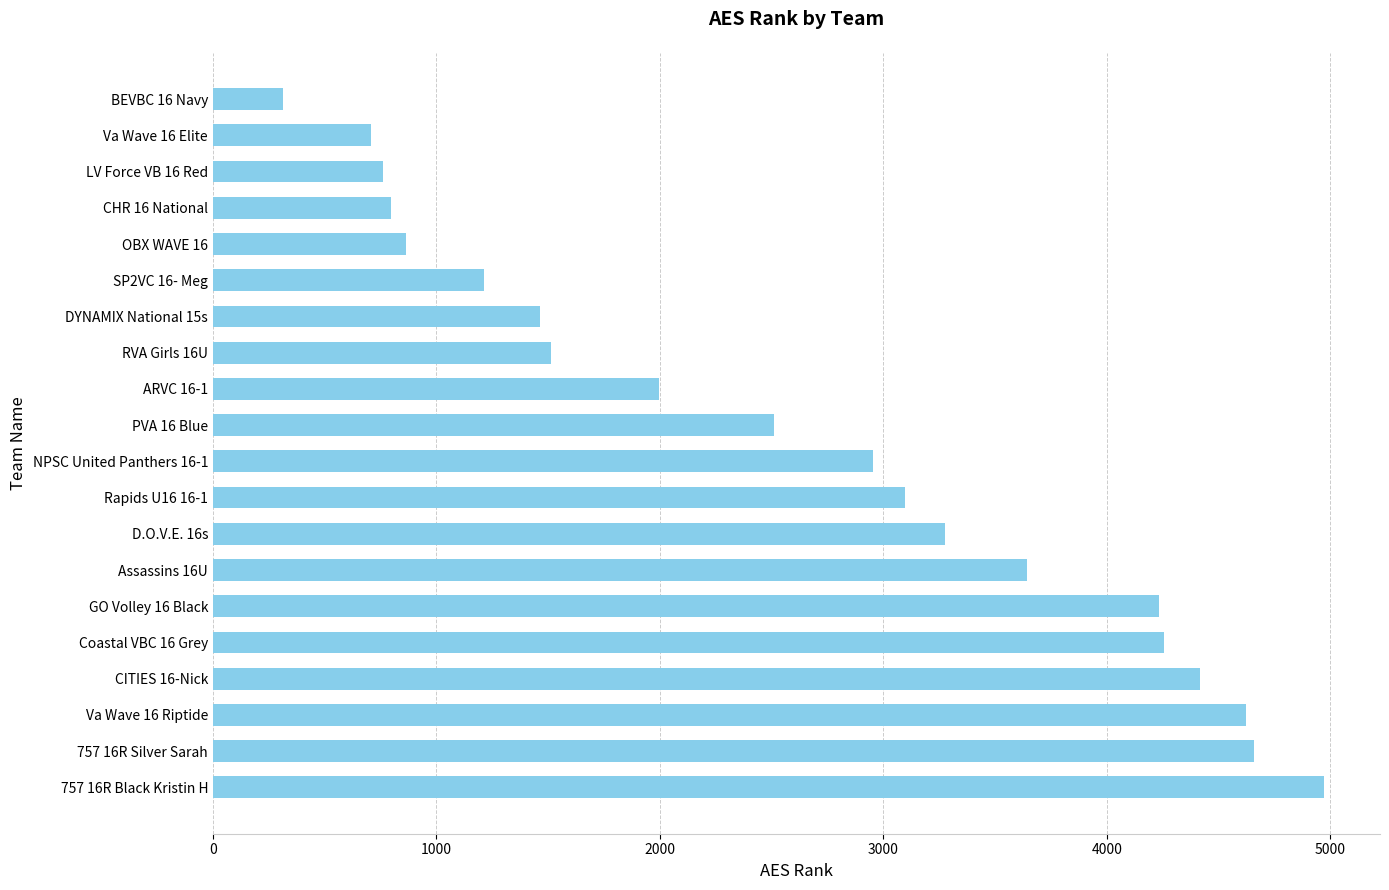

At which label is the value closest to 2644?

PVA 16 Blue